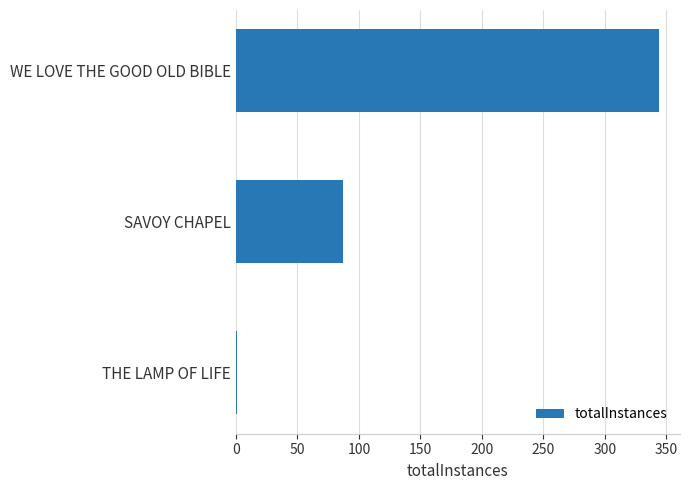

How many distinct data groups are displayed?

1